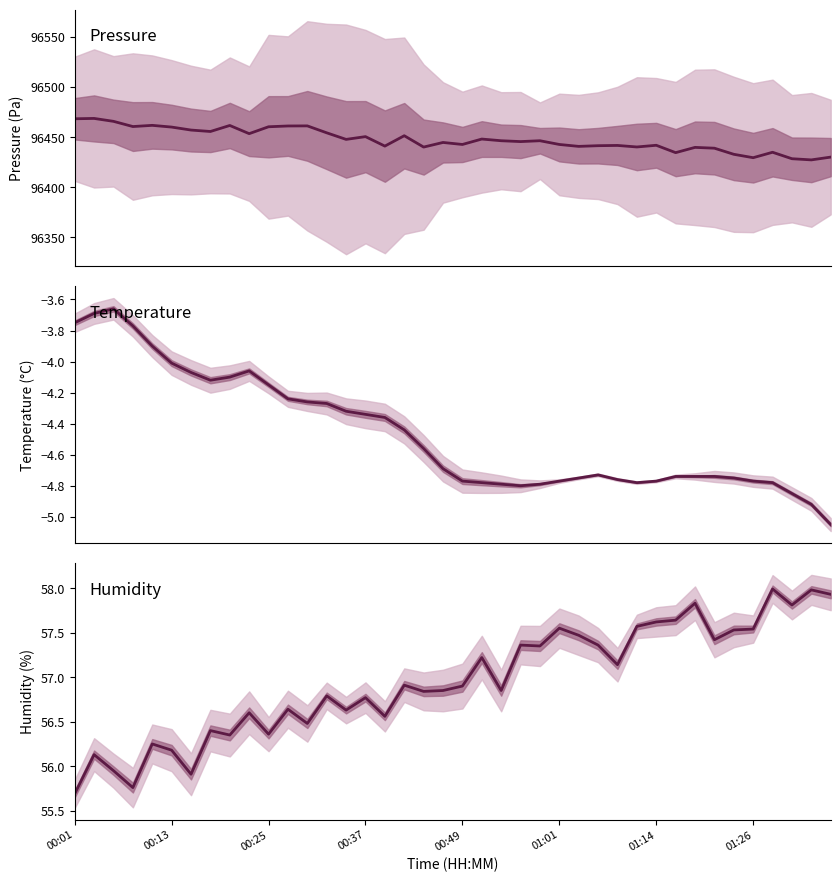

Does the chart display data point markers on the line(s)?

No